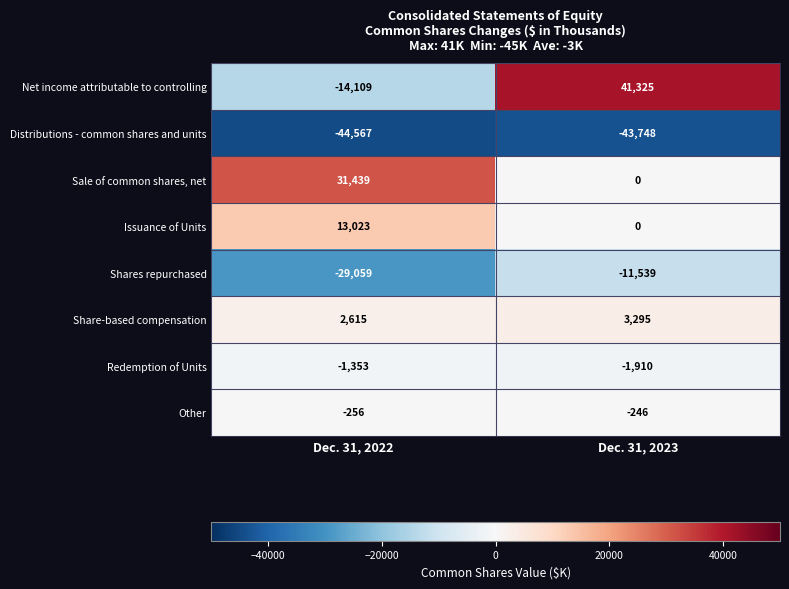

At which label does Distributions - common shares and units reach its peak?

Dec. 31, 2023